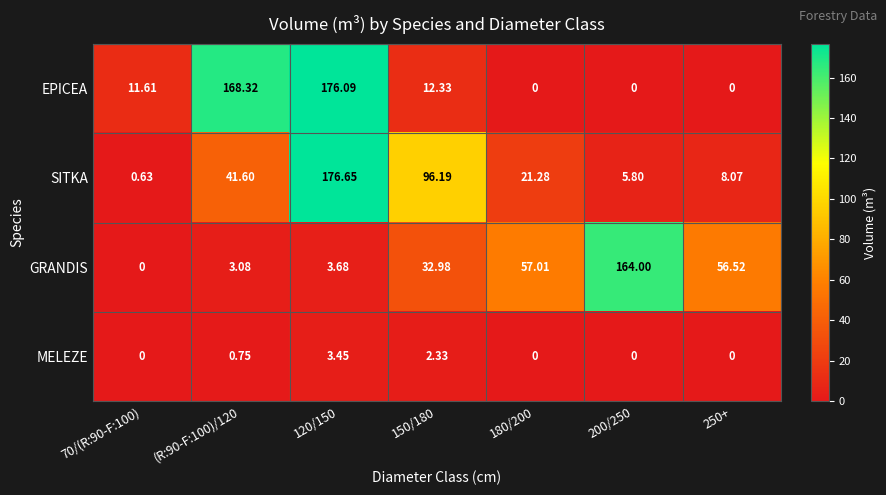

Which series has the largest range (max minus min)?

EPICEA